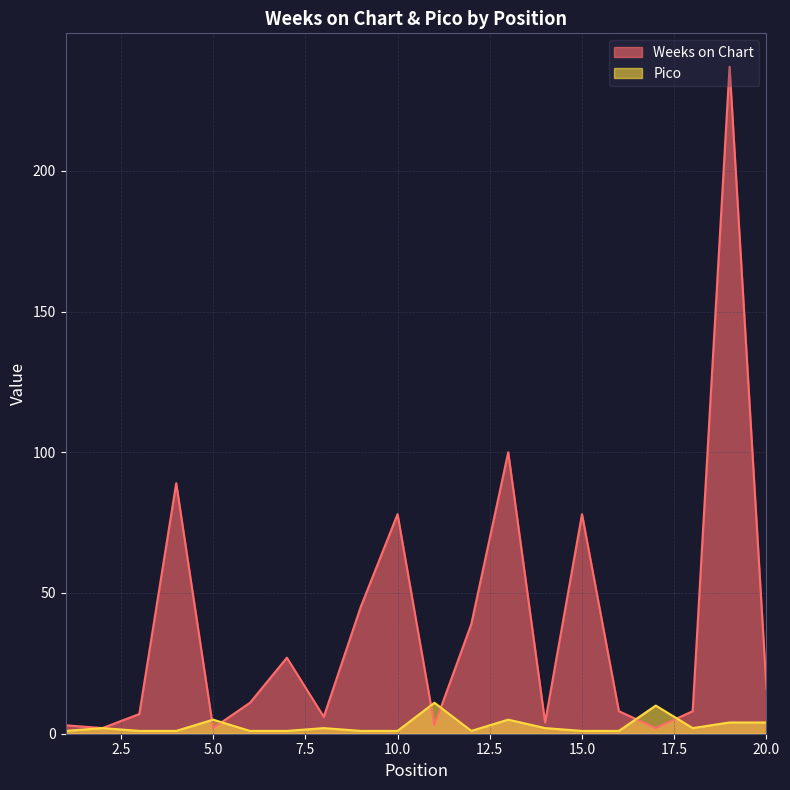

In Pico, how many points are higher than both neighbors (excluding endpoints)?

6